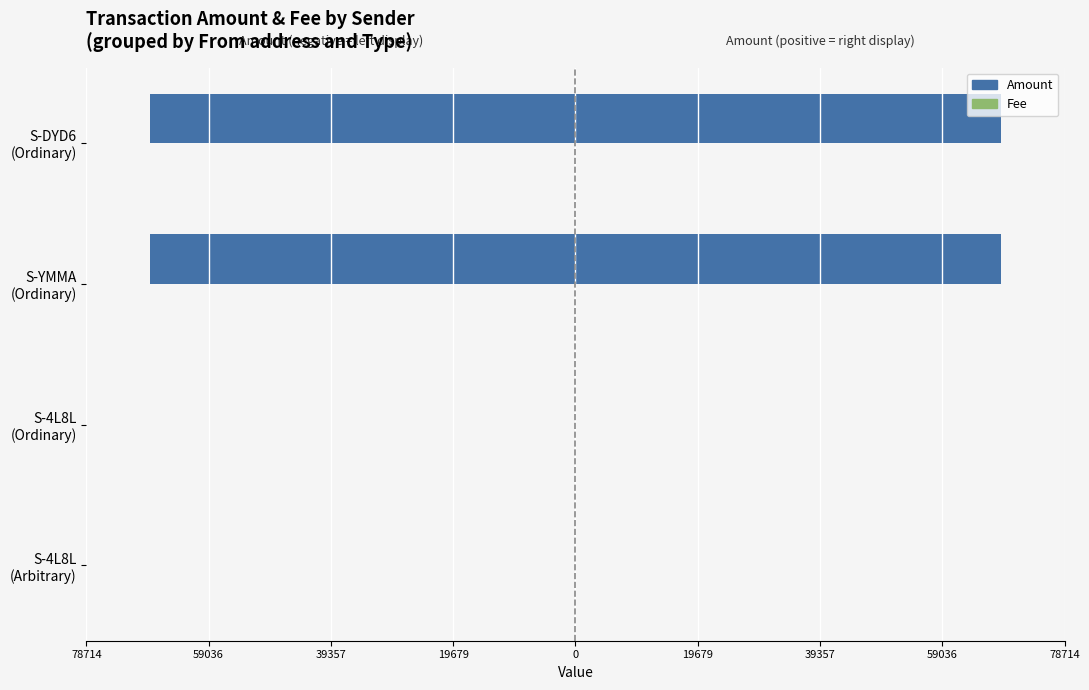

Which series changed the most between S-4L8L (Arbitrary) and S-DYD6 (Ordinary)?

Amount